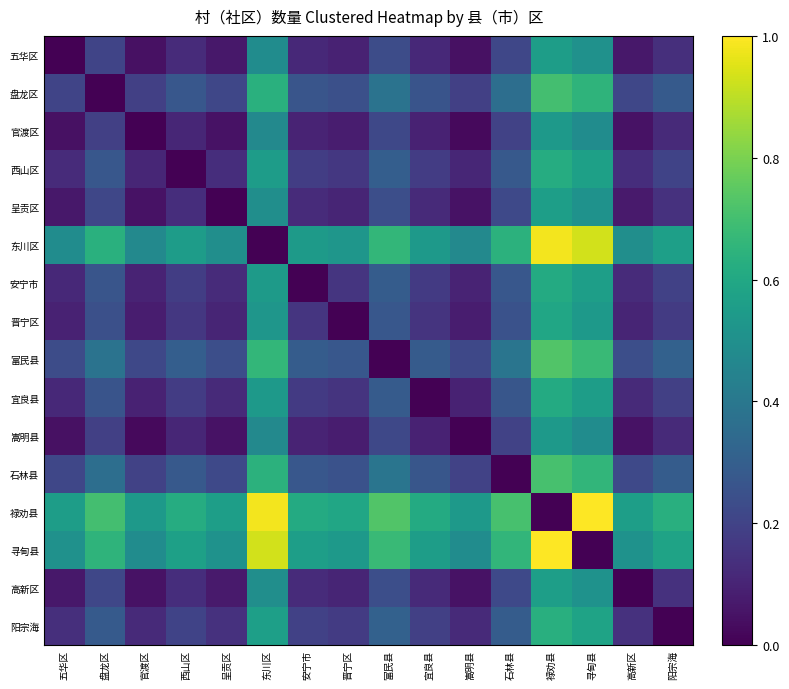

Reading right to left, list all the values displayed in this chart.

五华区: 阳宗海=0.1	高新区=0.1	寻甸县=0.5	禄劝县=0.6	石林县=0.2	嵩明县=0.0	宜良县=0.1	富民县=0.2	晋宁区=0.1	安宁市=0.1	东川区=0.5	呈贡区=0.1	西山区=0.1	官渡区=0.0	盘龙区=0.2	五华区=0.0
盘龙区: 阳宗海=0.3	高新区=0.2	寻甸县=0.7	禄劝县=0.7	石林县=0.4	嵩明县=0.2	宜良县=0.3	富民县=0.4	晋宁区=0.2	安宁市=0.3	东川区=0.6	呈贡区=0.2	西山区=0.3	官渡区=0.2	盘龙区=0.0	五华区=0.2
官渡区: 阳宗海=0.1	高新区=0.0	寻甸县=0.5	禄劝县=0.5	石林县=0.2	嵩明县=0.0	宜良县=0.1	富民县=0.2	晋宁区=0.1	安宁市=0.1	东川区=0.5	呈贡区=0.0	西山区=0.1	官渡区=0.0	盘龙区=0.2	五华区=0.0
西山区: 阳宗海=0.2	高新区=0.1	寻甸县=0.6	禄劝县=0.6	石林县=0.3	嵩明县=0.1	宜良县=0.2	富民县=0.3	晋宁区=0.2	安宁市=0.2	东川区=0.6	呈贡区=0.1	西山区=0.0	官渡区=0.1	盘龙区=0.3	五华区=0.1
呈贡区: 阳宗海=0.1	高新区=0.1	寻甸县=0.5	禄劝县=0.6	石林县=0.2	嵩明县=0.0	宜良县=0.1	富民县=0.2	晋宁区=0.1	安宁市=0.1	东川区=0.5	呈贡区=0.0	西山区=0.1	官渡区=0.0	盘龙区=0.2	五华区=0.1
东川区: 阳宗海=0.6	高新区=0.5	寻甸县=0.9	禄劝县=1.0	石林县=0.6	嵩明县=0.5	宜良县=0.5	富民县=0.7	晋宁区=0.5	安宁市=0.5	东川区=0.0	呈贡区=0.5	西山区=0.6	官渡区=0.5	盘龙区=0.6	五华区=0.5
安宁市: 阳宗海=0.2	高新区=0.1	寻甸县=0.6	禄劝县=0.6	石林县=0.3	嵩明县=0.1	宜良县=0.2	富民县=0.3	晋宁区=0.2	安宁市=0.0	东川区=0.5	呈贡区=0.1	西山区=0.2	官渡区=0.1	盘龙区=0.3	五华区=0.1
晋宁区: 阳宗海=0.2	高新区=0.1	寻甸县=0.5	禄劝县=0.6	石林县=0.3	嵩明县=0.1	宜良县=0.2	富民县=0.3	晋宁区=0.0	安宁市=0.2	东川区=0.5	呈贡区=0.1	西山区=0.2	官渡区=0.1	盘龙区=0.2	五华区=0.1
富民县: 阳宗海=0.3	高新区=0.2	寻甸县=0.7	禄劝县=0.7	石林县=0.4	嵩明县=0.2	宜良县=0.3	富民县=0.0	晋宁区=0.3	安宁市=0.3	东川区=0.7	呈贡区=0.2	西山区=0.3	官渡区=0.2	盘龙区=0.4	五华区=0.2
宜良县: 阳宗海=0.2	高新区=0.1	寻甸县=0.6	禄劝县=0.6	石林县=0.3	嵩明县=0.1	宜良县=0.0	富民县=0.3	晋宁区=0.2	安宁市=0.2	东川区=0.5	呈贡区=0.1	西山区=0.2	官渡区=0.1	盘龙区=0.3	五华区=0.1
嵩明县: 阳宗海=0.1	高新区=0.0	寻甸县=0.5	禄劝县=0.5	石林县=0.2	嵩明县=0.0	宜良县=0.1	富民县=0.2	晋宁区=0.1	安宁市=0.1	东川区=0.5	呈贡区=0.0	西山区=0.1	官渡区=0.0	盘龙区=0.2	五华区=0.0
石林县: 阳宗海=0.3	高新区=0.2	寻甸县=0.7	禄劝县=0.7	石林县=0.0	嵩明县=0.2	宜良县=0.3	富民县=0.4	晋宁区=0.3	安宁市=0.3	东川区=0.6	呈贡区=0.2	西山区=0.3	官渡区=0.2	盘龙区=0.4	五华区=0.2
禄劝县: 阳宗海=0.6	高新区=0.6	寻甸县=1.0	禄劝县=0.0	石林县=0.7	嵩明县=0.5	宜良县=0.6	富民县=0.7	晋宁区=0.6	安宁市=0.6	东川区=1.0	呈贡区=0.6	西山区=0.6	官渡区=0.5	盘龙区=0.7	五华区=0.6
寻甸县: 阳宗海=0.6	高新区=0.5	寻甸县=0.0	禄劝县=1.0	石林县=0.7	嵩明县=0.5	宜良县=0.6	富民县=0.7	晋宁区=0.5	安宁市=0.6	东川区=0.9	呈贡区=0.5	西山区=0.6	官渡区=0.5	盘龙区=0.7	五华区=0.5
高新区: 阳宗海=0.1	高新区=0.0	寻甸县=0.5	禄劝县=0.6	石林县=0.2	嵩明县=0.0	宜良县=0.1	富民县=0.2	晋宁区=0.1	安宁市=0.1	东川区=0.5	呈贡区=0.1	西山区=0.1	官渡区=0.0	盘龙区=0.2	五华区=0.1
阳宗海: 阳宗海=0.0	高新区=0.1	寻甸县=0.6	禄劝县=0.6	石林县=0.3	嵩明县=0.1	宜良县=0.2	富民县=0.3	晋宁区=0.2	安宁市=0.2	东川区=0.6	呈贡区=0.1	西山区=0.2	官渡区=0.1	盘龙区=0.3	五华区=0.1